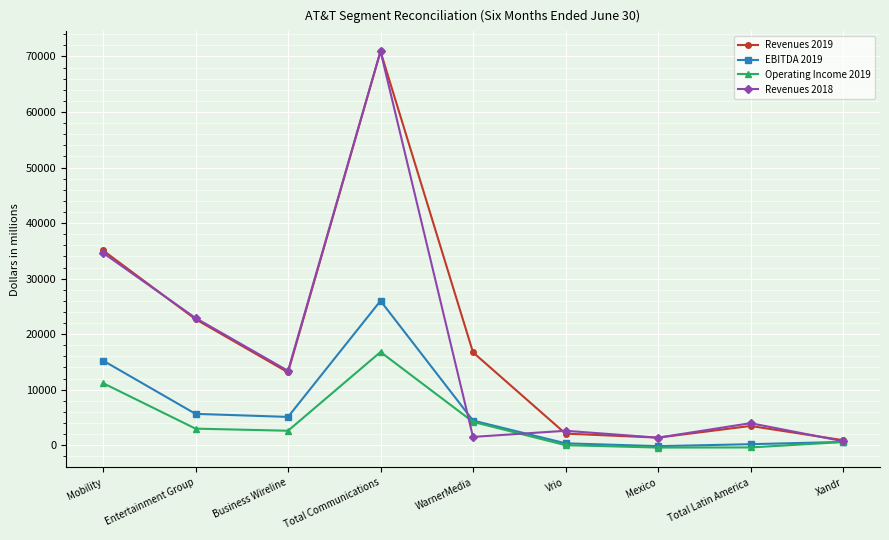

What is the average value of the EBITDA 2019 series?

6382